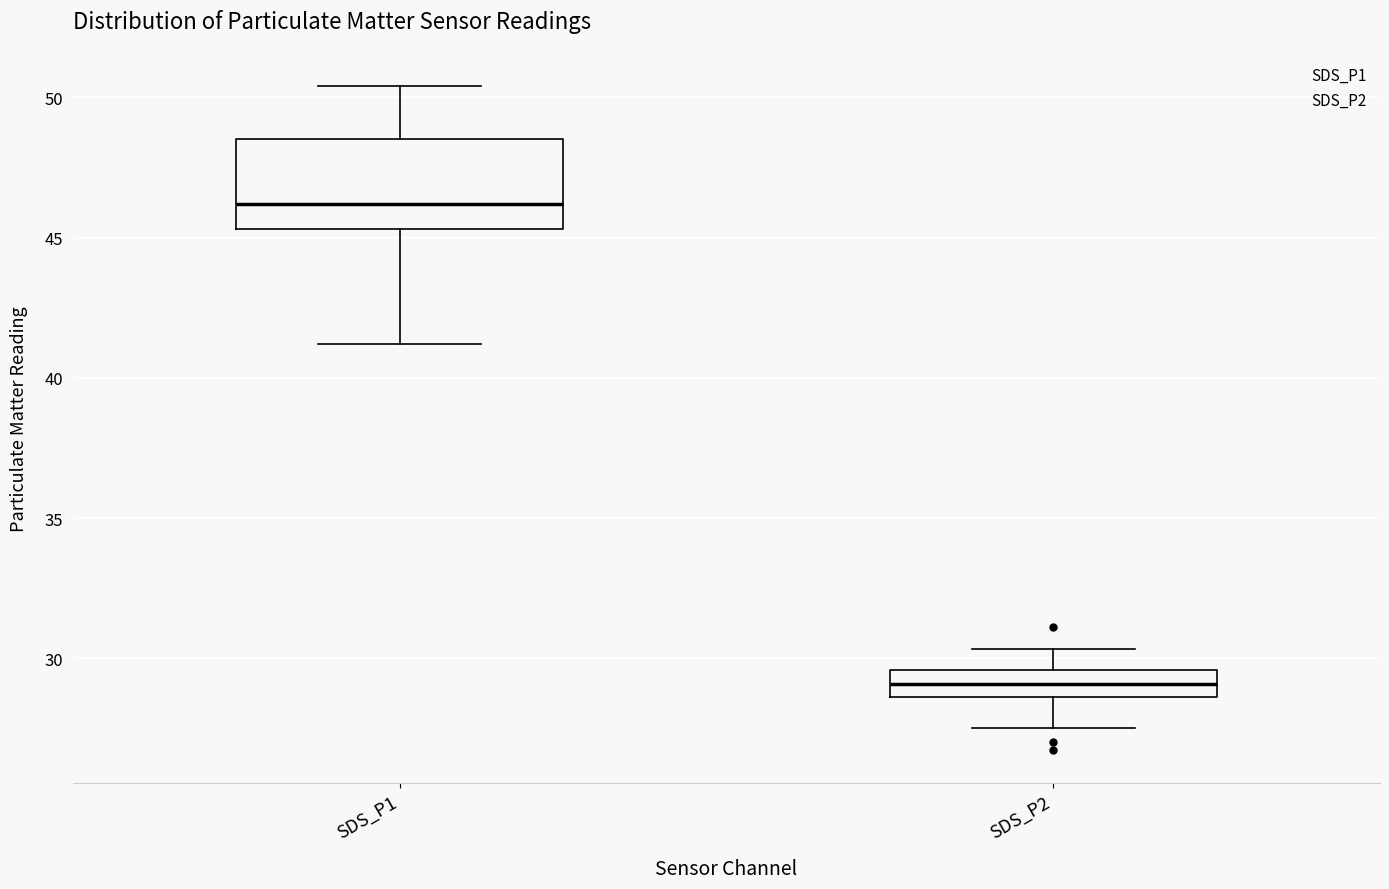

Reading left to right, transcribe this box plot: for each box, give where its median line is, the range the box spans, and where its two whiskers end, as read against the y-axis. The values are not printed on the chart, so give them approximately, as read against the axis.

SDS_P1: median 46.0, box 45.5 to 48.5, whiskers 41.0 to 50.5
SDS_P2: median 29.0, box 28.5 to 29.5, whiskers 27.5 to 30.5